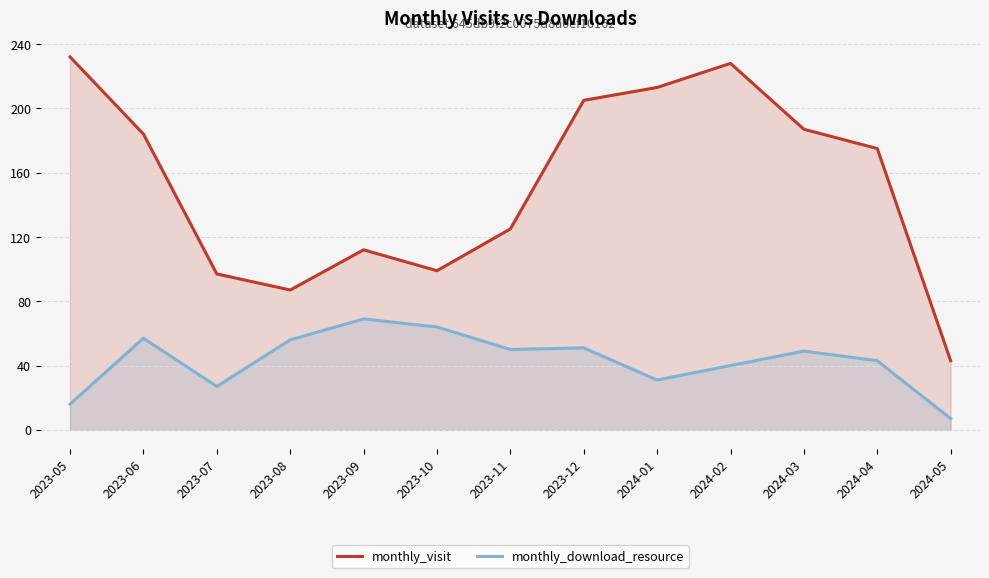

Reading left to right, list all the values displayed in this chart.

monthly_visit: 2023-05=232	2023-06=184	2023-07=97	2023-08=87	2023-09=112	2023-10=99	2023-11=125	2023-12=205	2024-01=213	2024-02=228	2024-03=187	2024-04=175	2024-05=43
monthly_download_resource: 2023-05=16	2023-06=57	2023-07=27	2023-08=56	2023-09=69	2023-10=64	2023-11=50	2023-12=51	2024-01=31	2024-02=40	2024-03=49	2024-04=43	2024-05=7